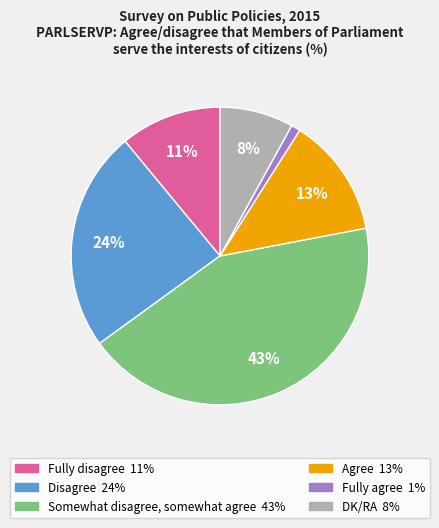

The DK/RA slice represents 8% of the pie. True or false?

True